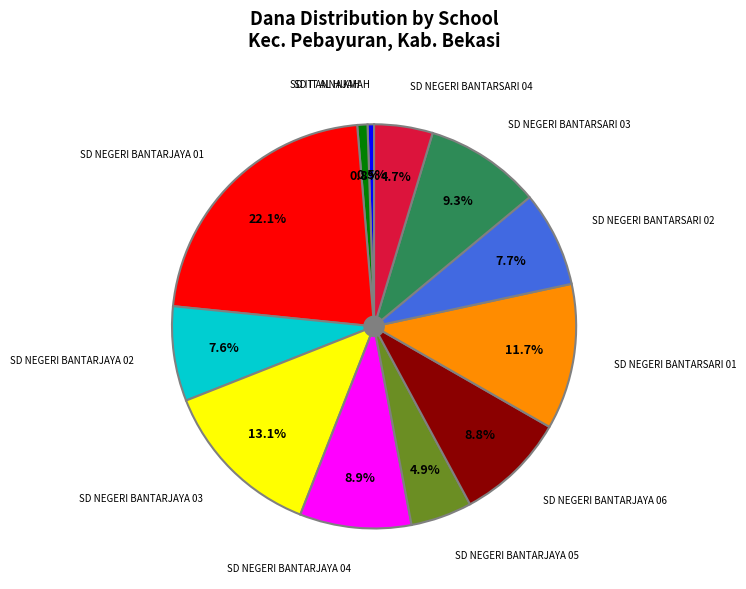

Count the number of slices in the pie.

12